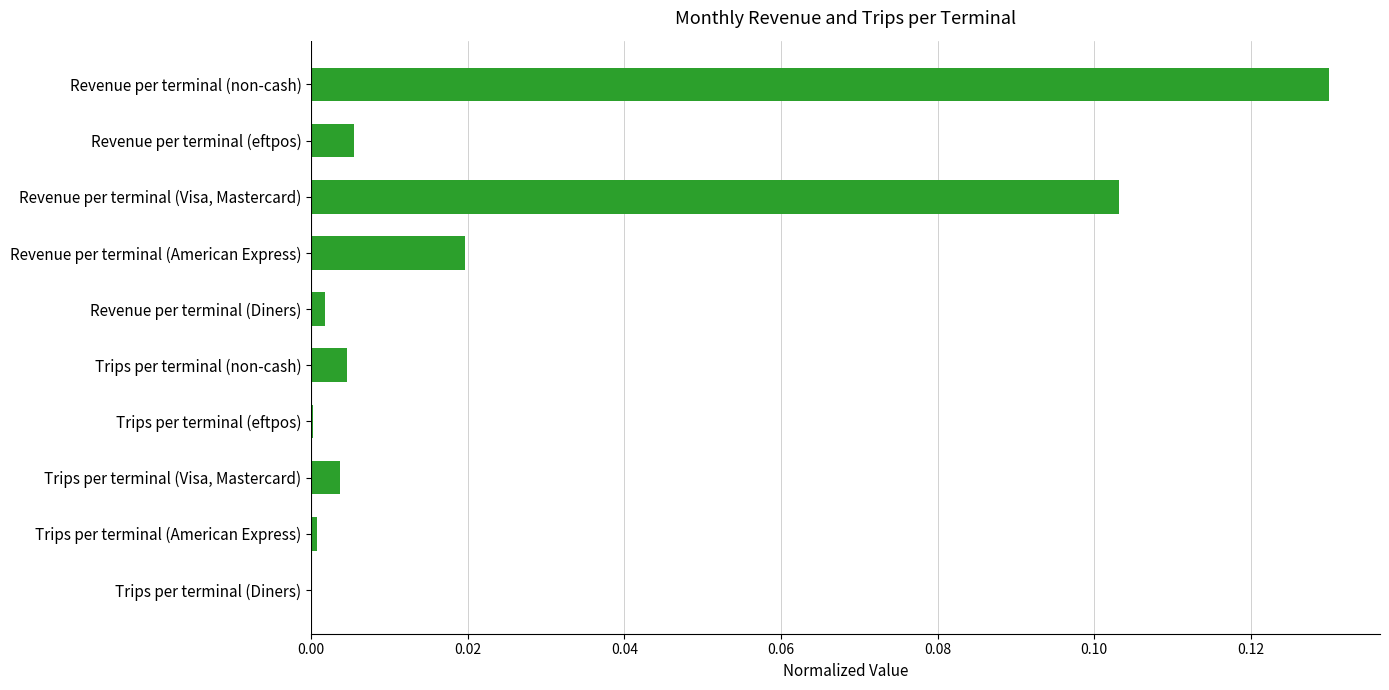

Which category has the highest value across all series?

Revenue per terminal (non-cash)